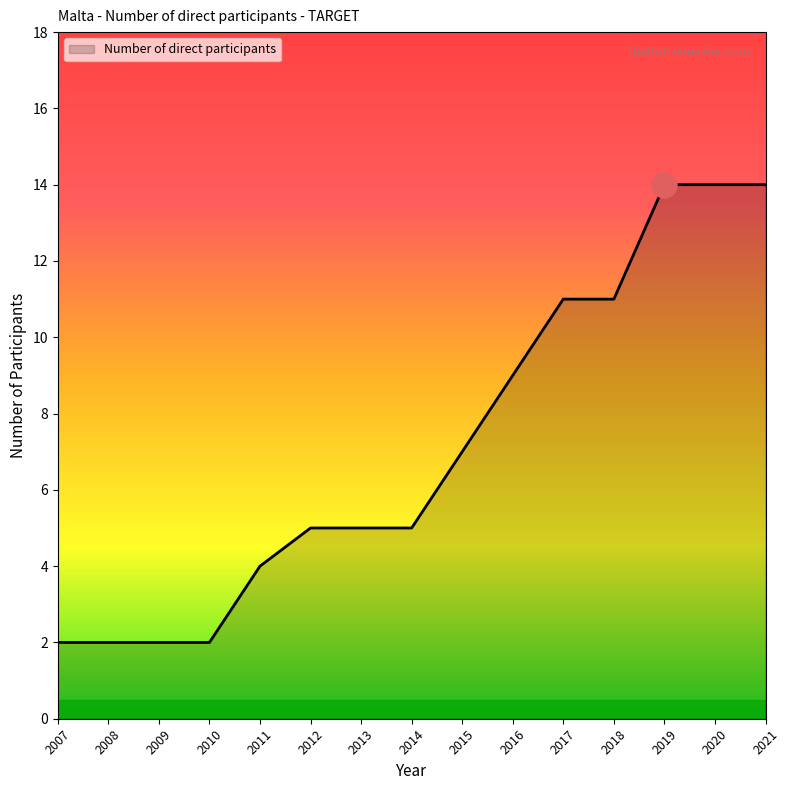

The value at 2016 is 13. True or false?

False